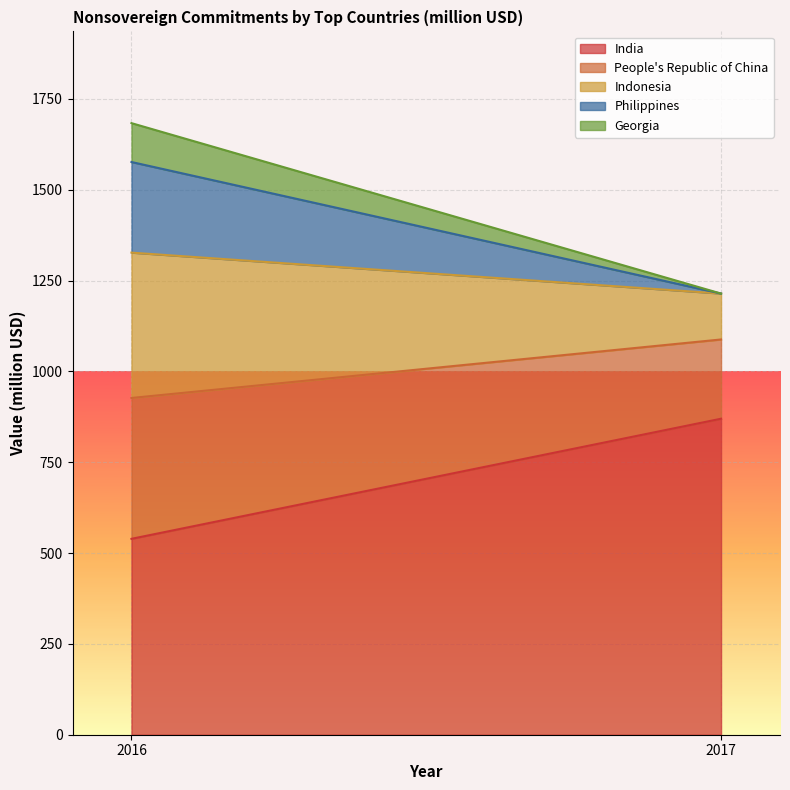

How many lines are shown in the chart?

5